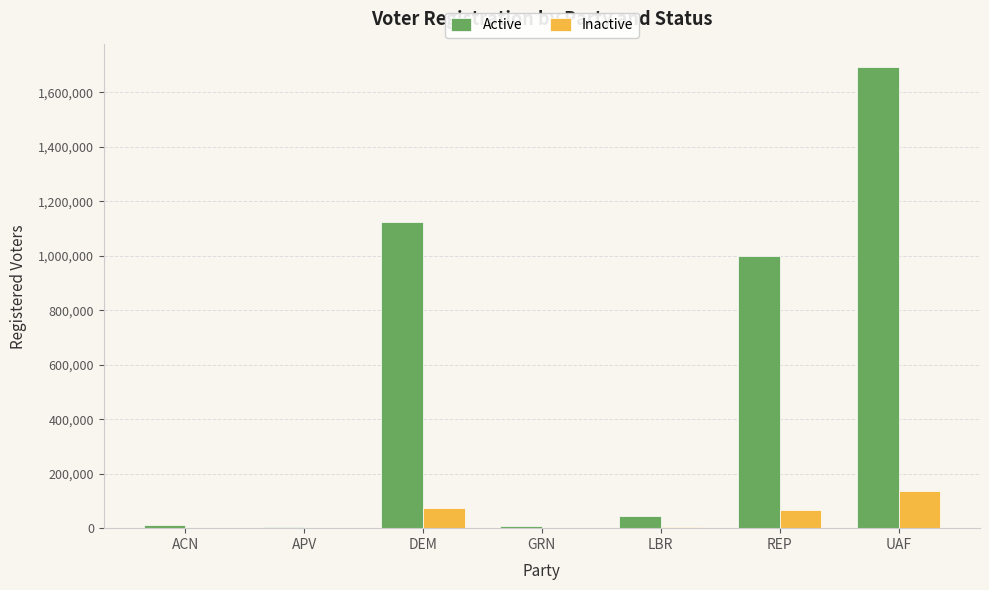

How many categories are shown in the chart?

7